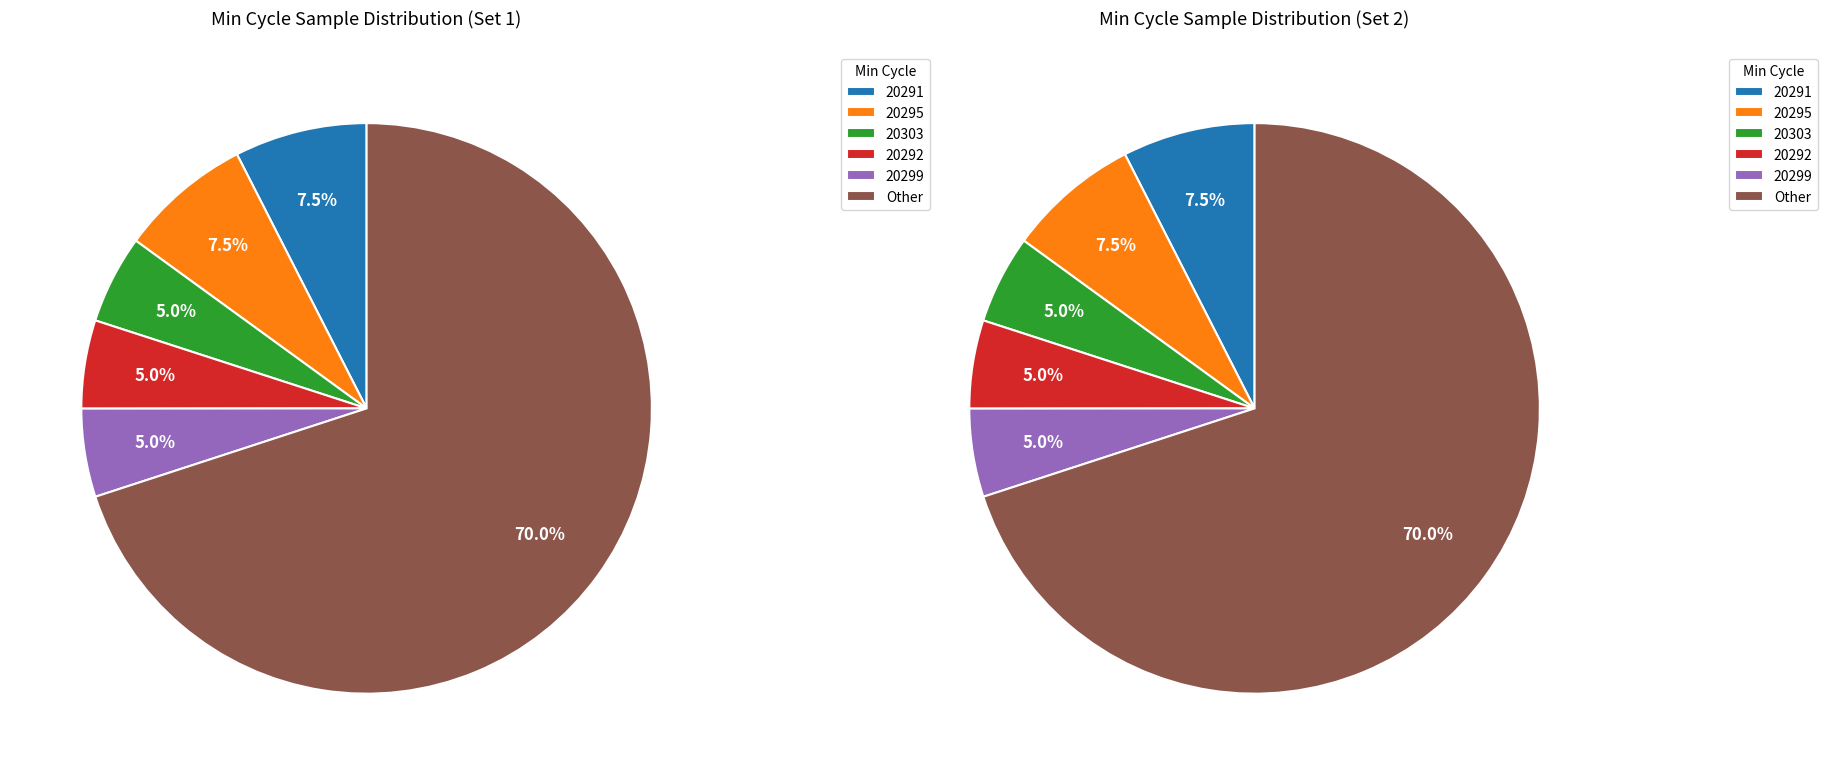

Does 20303 account for over 50% of the chart?

No